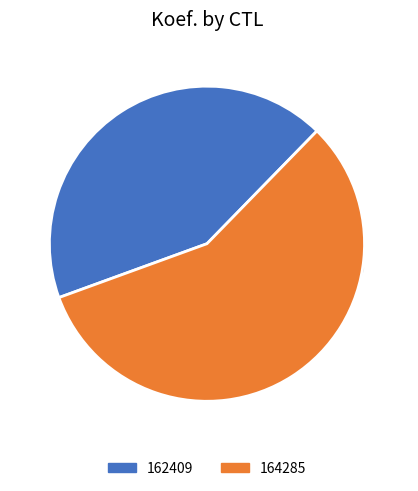

Does 162409 represent more than half of the total?

No